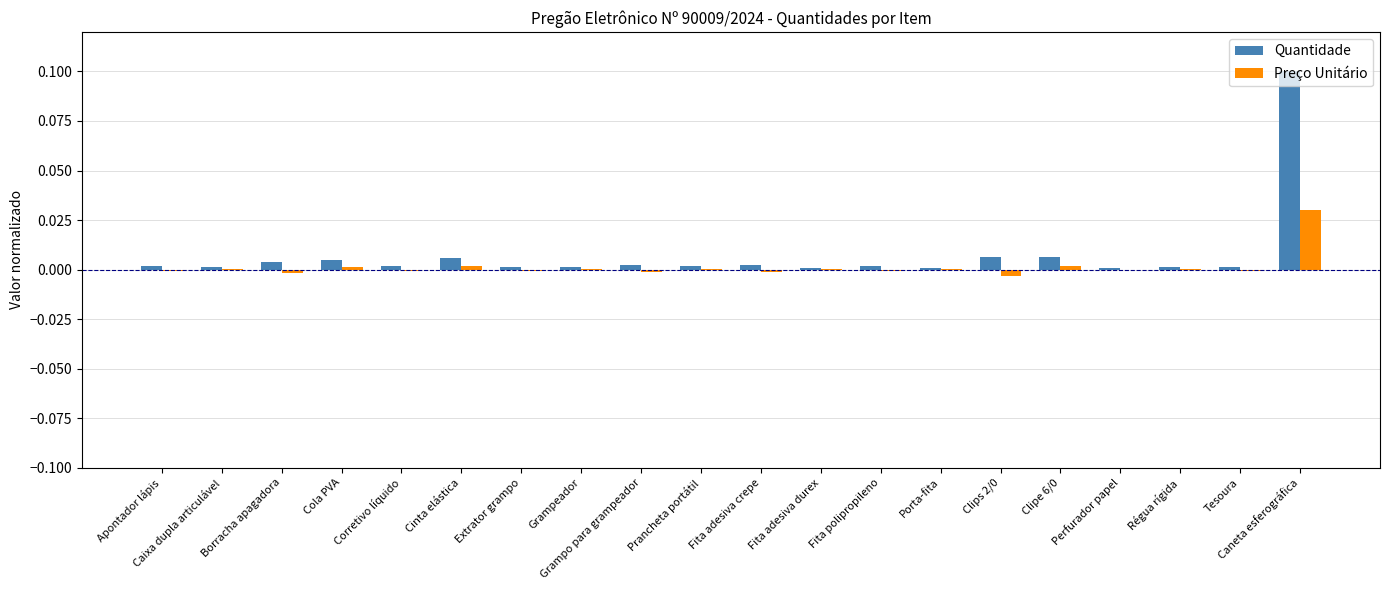

Does the chart contain stacked bars?

No